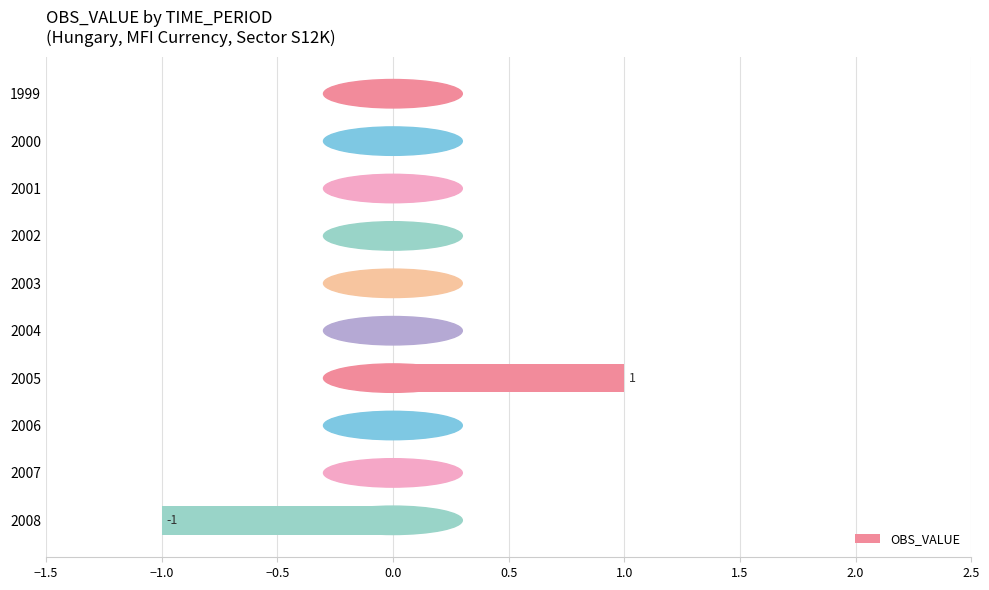

Reading top to bottom, list all the values displayed in this chart.

1999=0	2000=0	2001=0	2002=0	2003=0	2004=0	2005=1	2006=0	2007=0	2008=-1